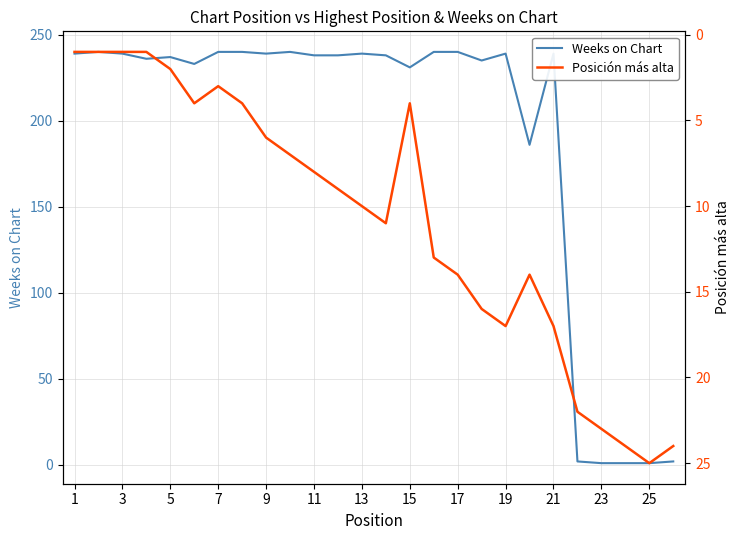

True or false: Posición más alta and Weeks on Chart cross at least once.

True